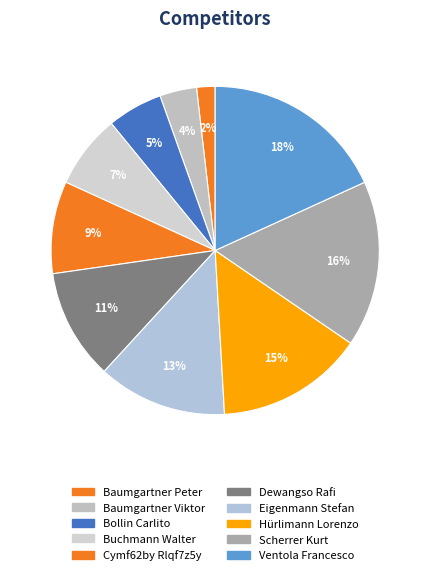

Between Baumgartner Viktor and Baumgartner Peter, which is larger?

Baumgartner Viktor